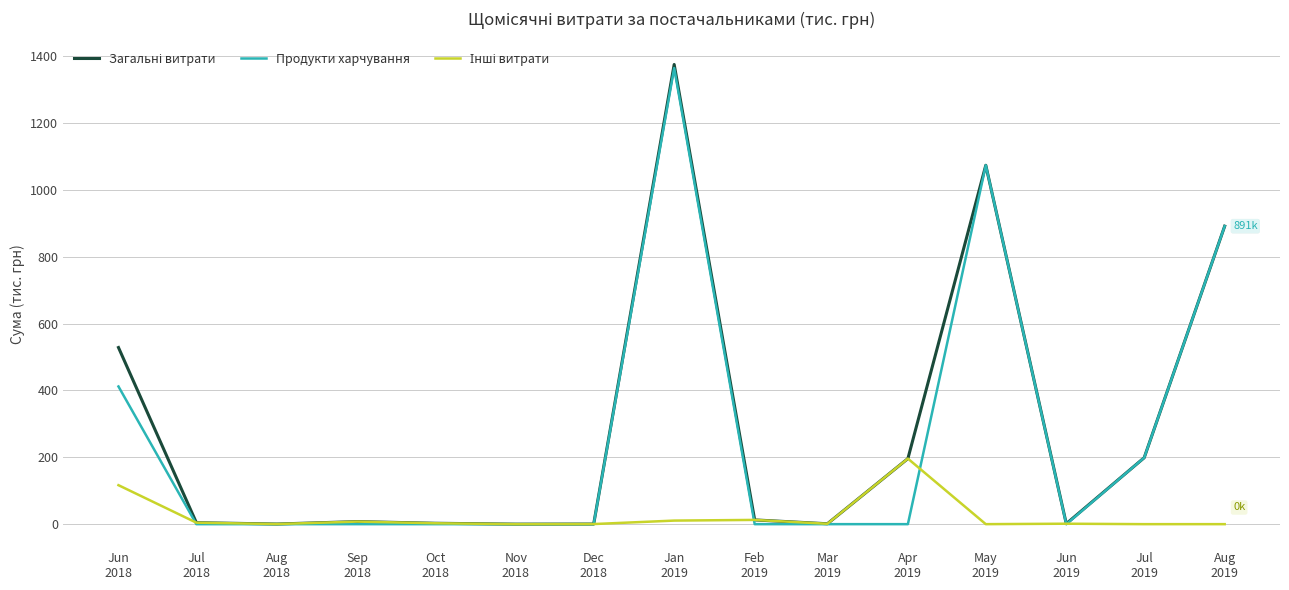

What is the maximum value shown in the chart?

1374.8